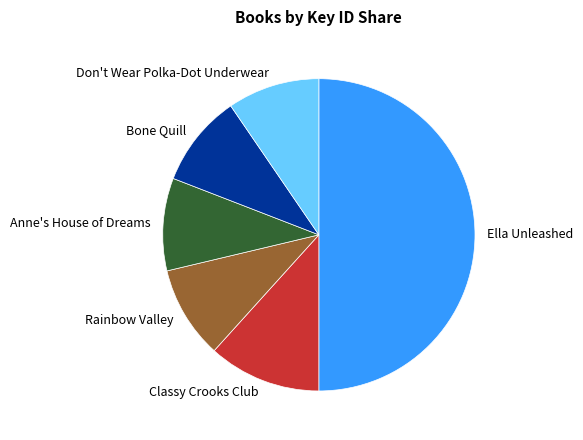

Which category has the biggest portion of the pie?

Ella Unleashed